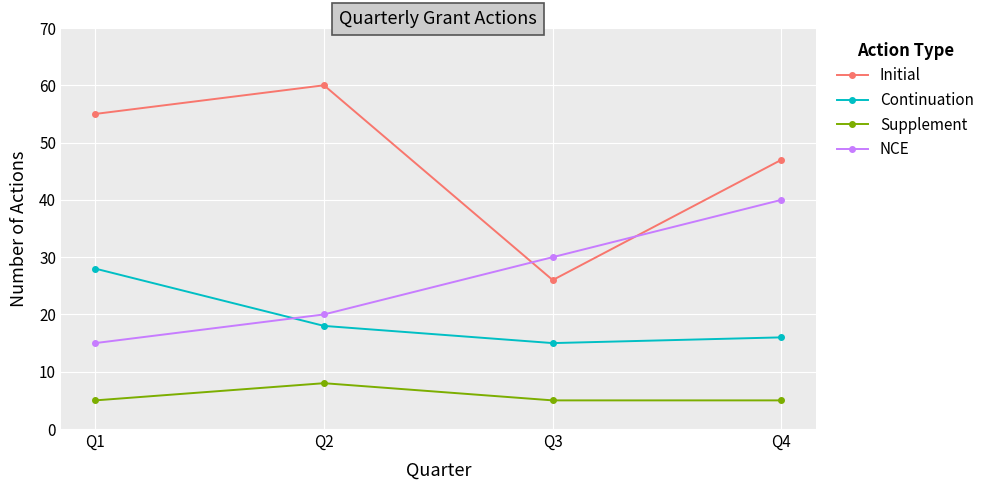

Which category has the lowest value in the Initial series?

Q3